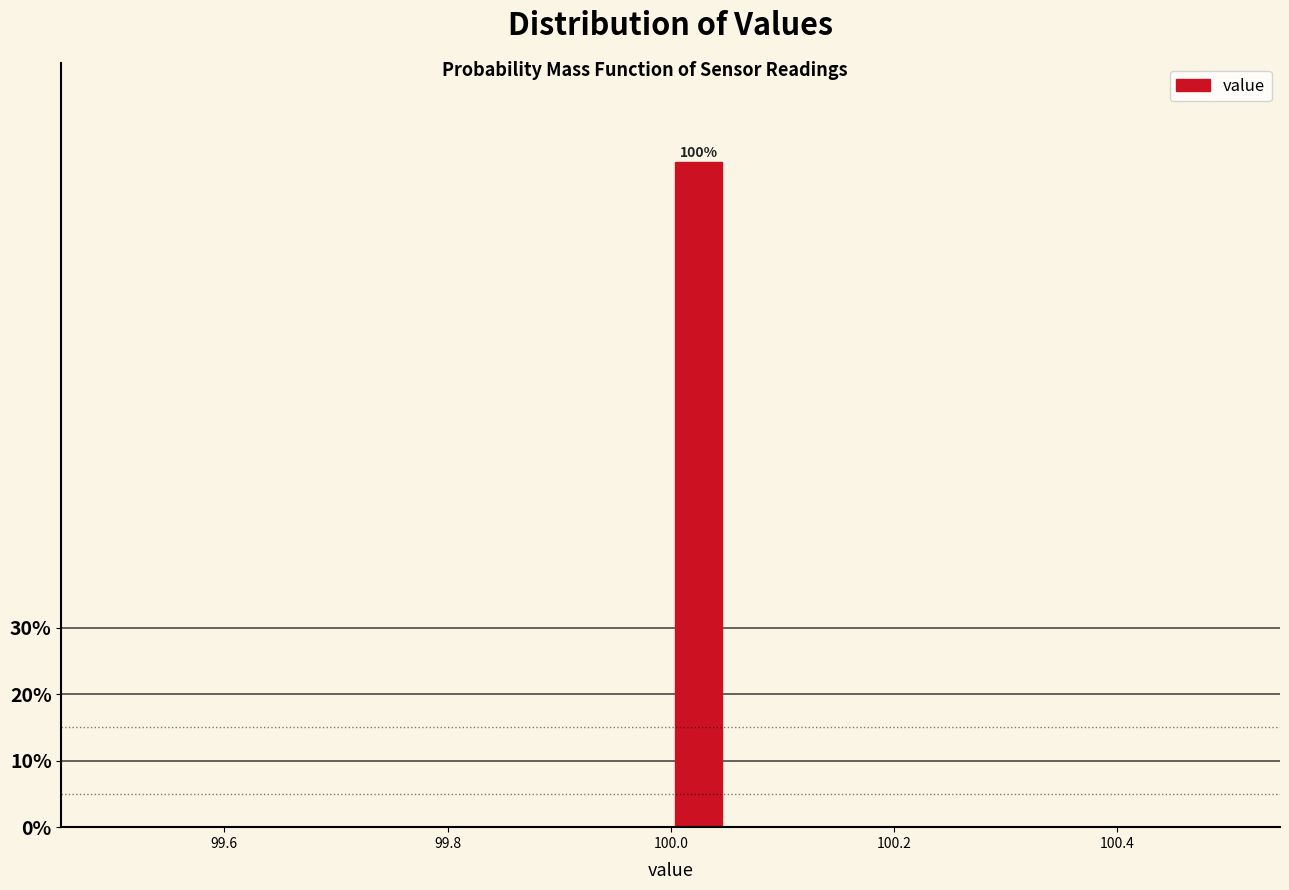

Read against the x-axis, roughly where is the centre of the tallest bar?

100.02